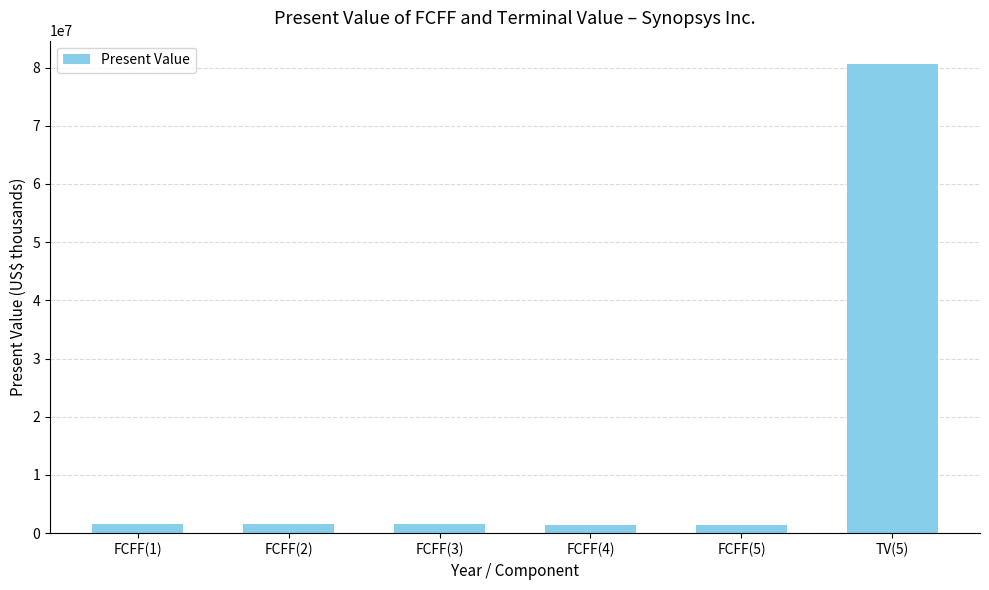

What is the sum of all values?

88051010